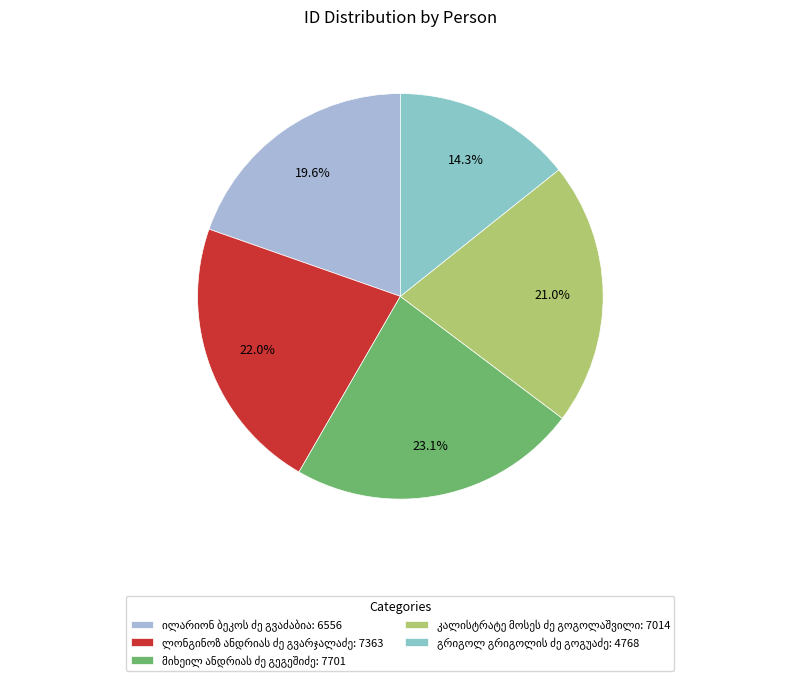

What is the change in value from ილარიონ ბეკოს ძე გვაძაბია to ლონგინოზ ანდრიას ძე გვარჯალაძე?

+807